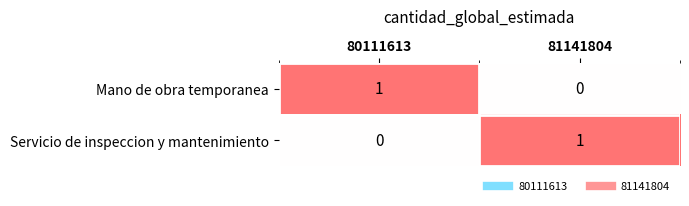

What is the difference between the highest and lowest values at 80111613?

1